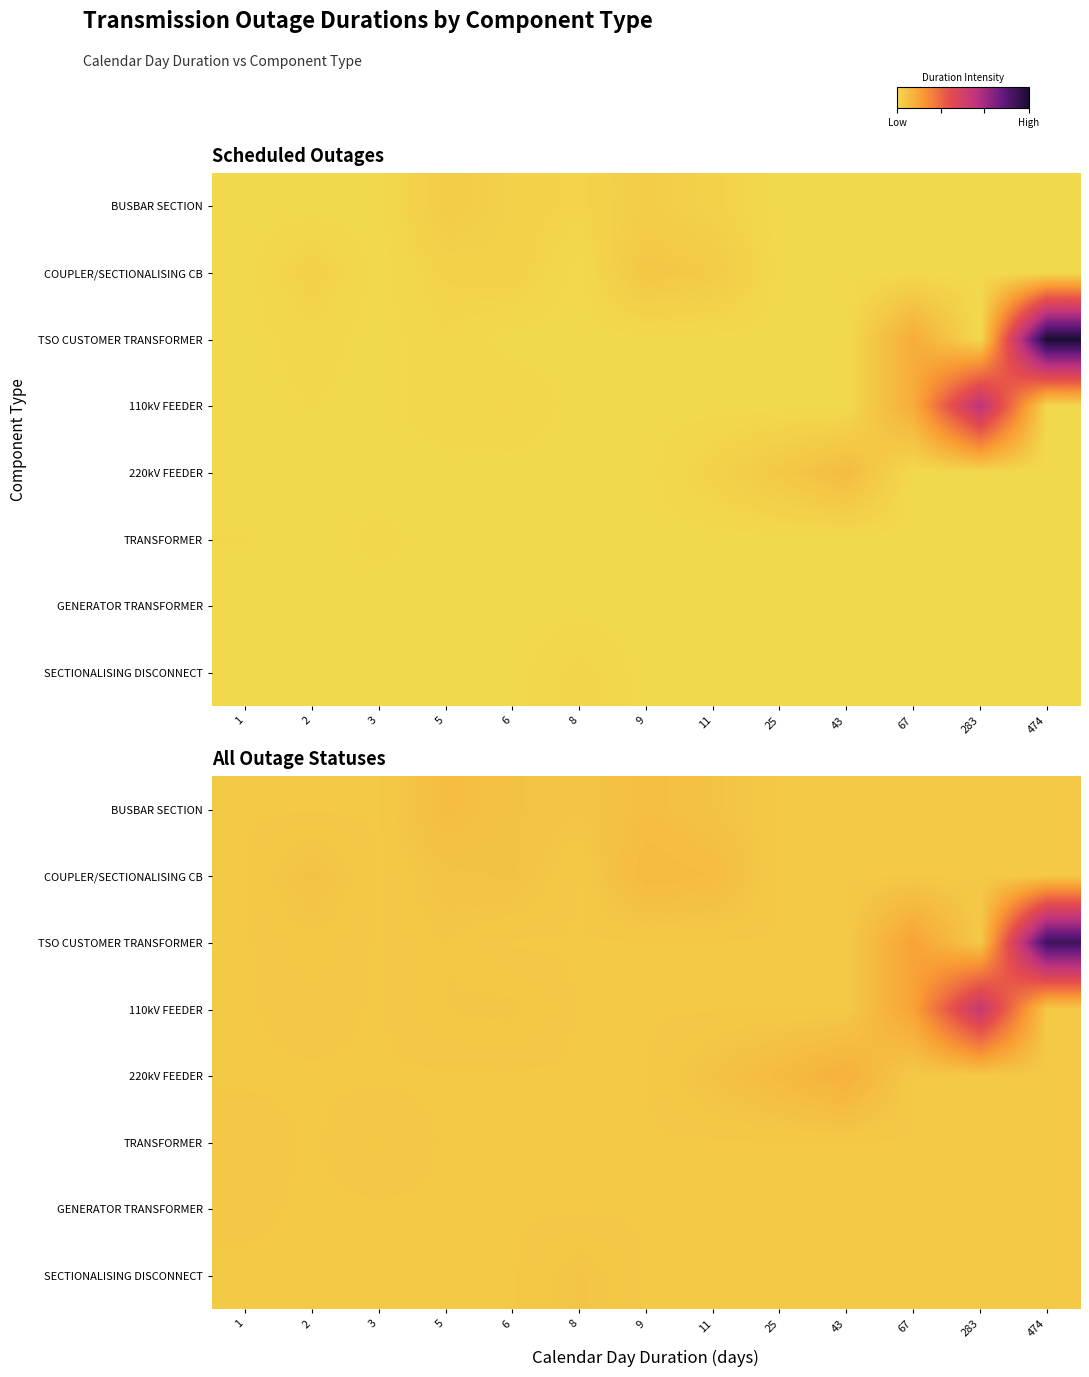

What is the minimum value shown in the chart?

0.1